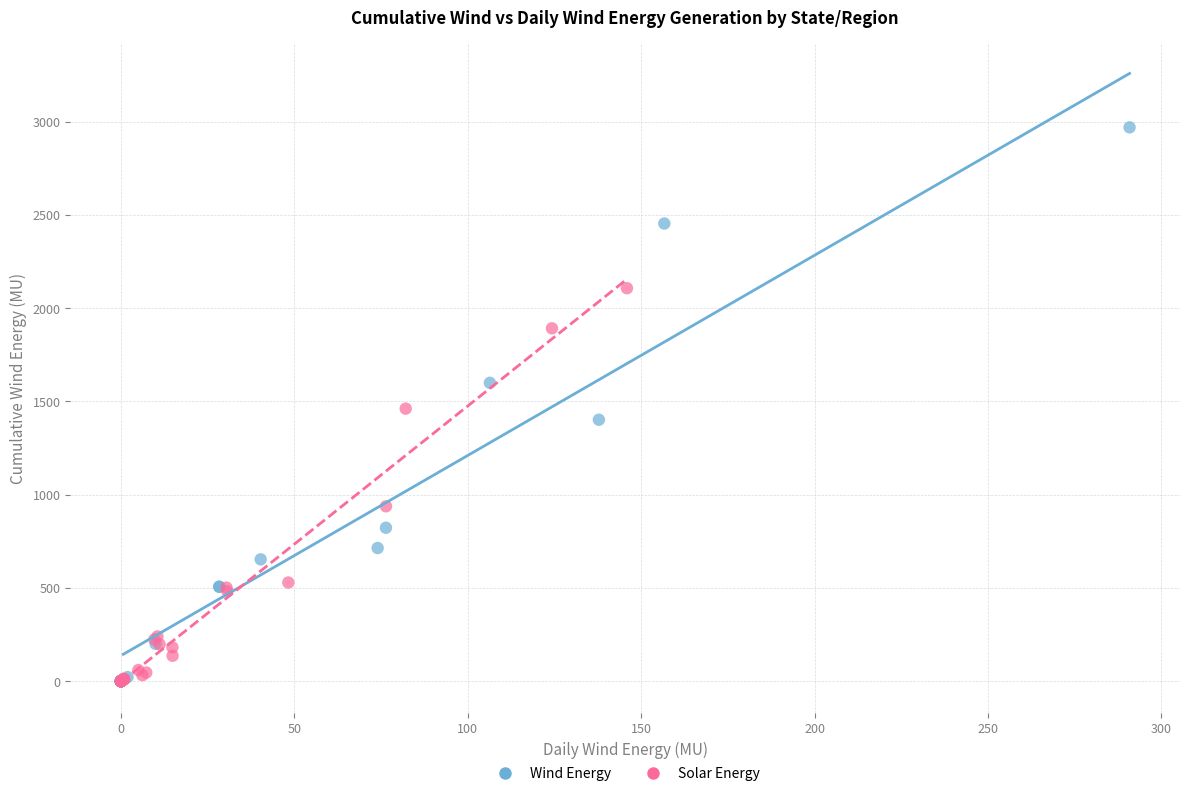

Which series reaches the maximum Y coordinate?

Wind Energy